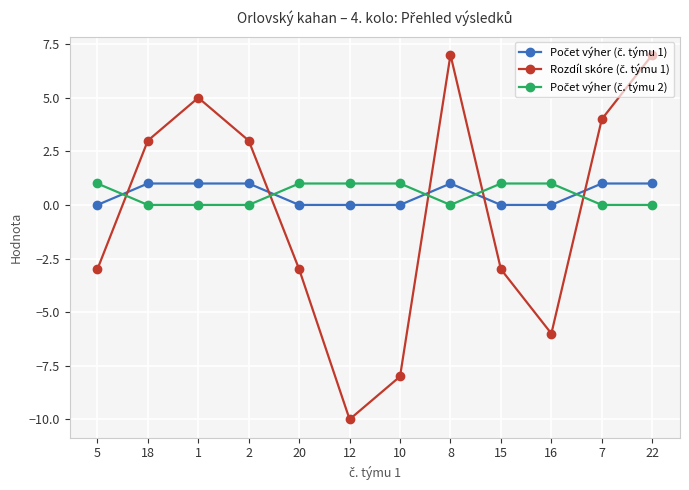

What is the spread (max minus min) of values at 20?

4